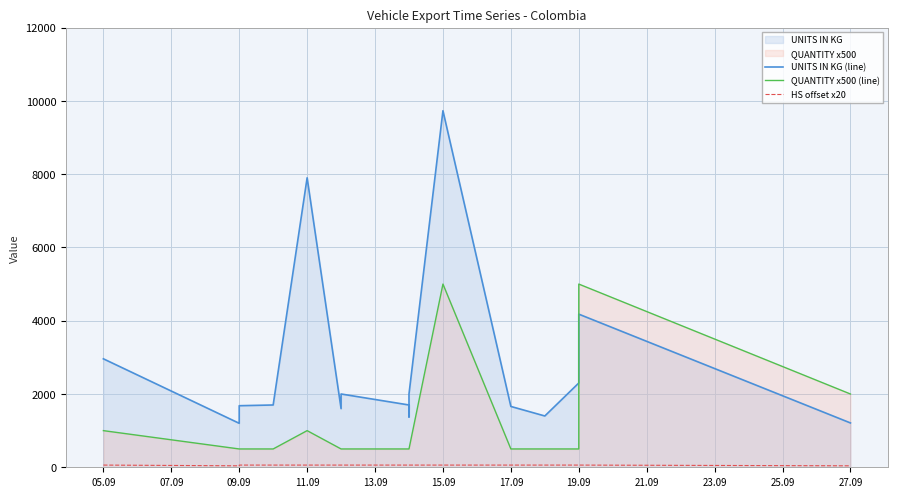

Which series has the widest spread of values?

UNITS IN KG (line)